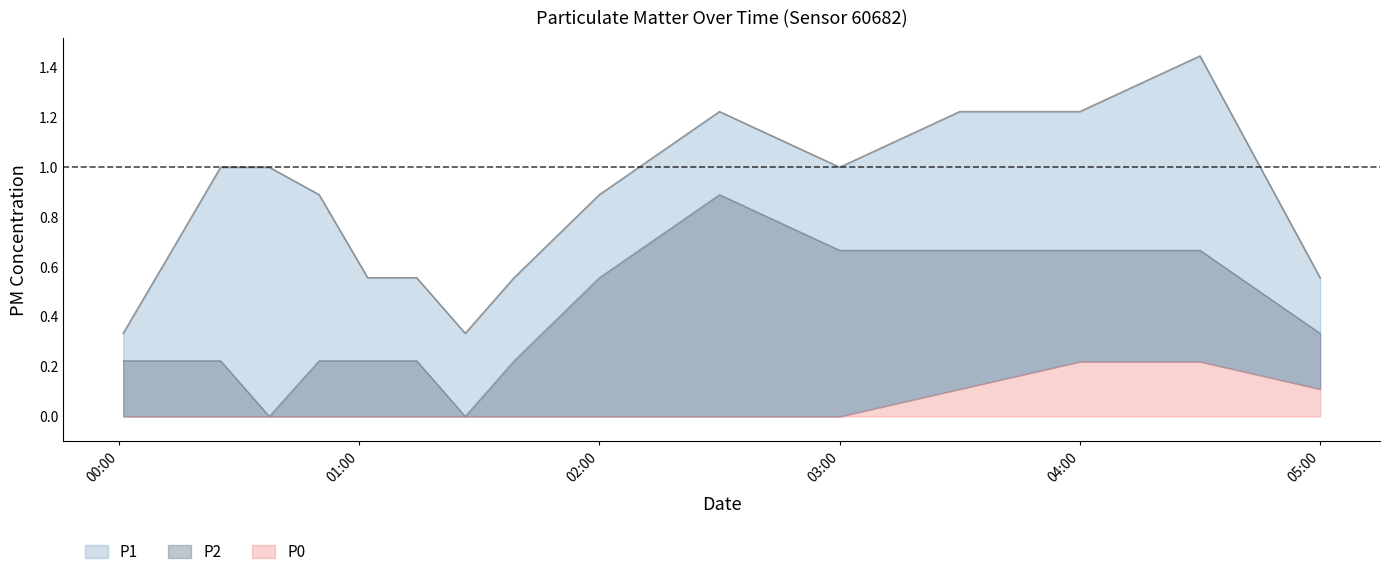

List the series in order of their peak value, lowest first.

P0, P2, P1